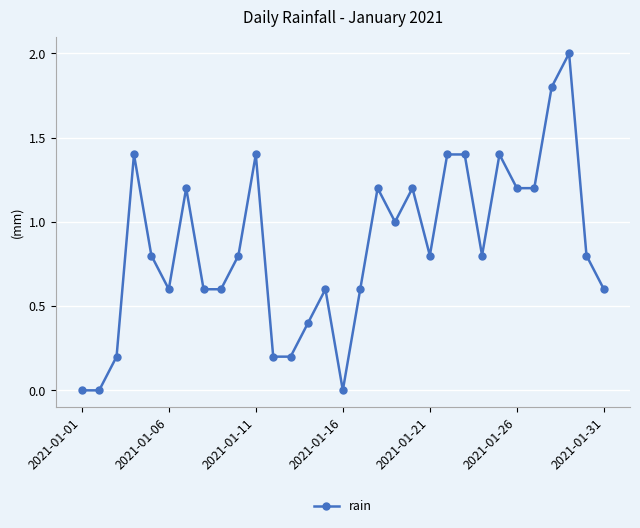

What is the average value?

0.9